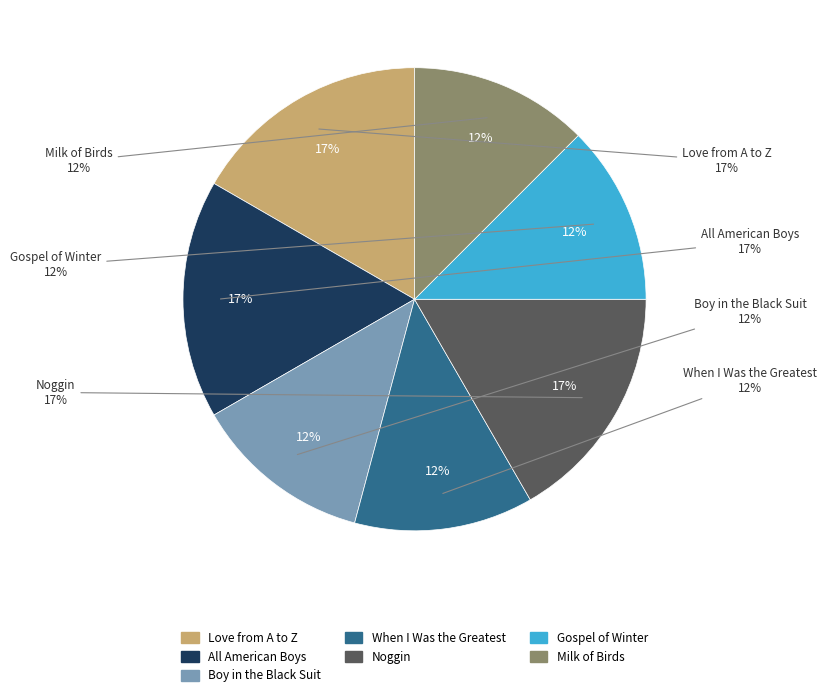

Do Love from A to Z and Milk of Birds together represent more than half of the pie?

No